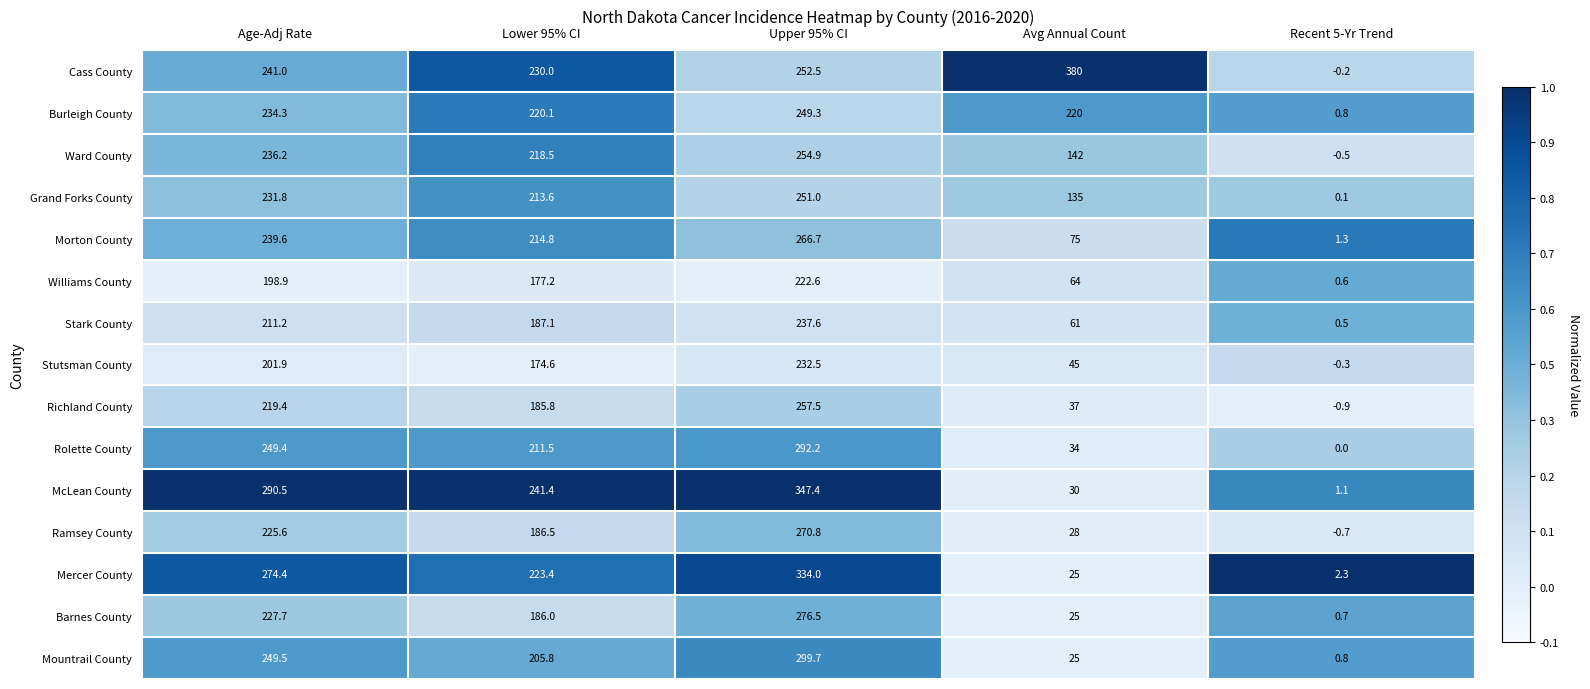

At which label does Mercer County first exceed 223?

Age-Adj Rate